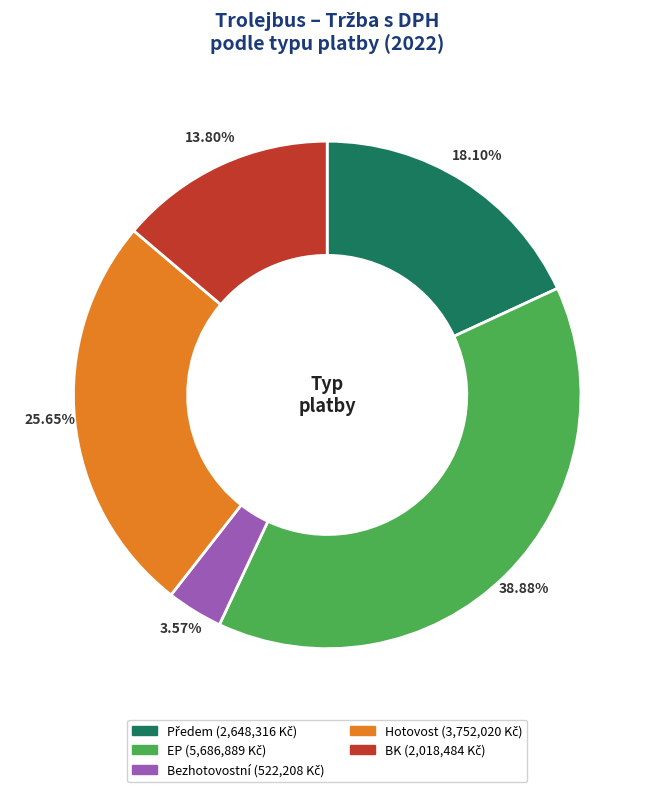

Which has a higher value, EP or BK?

EP